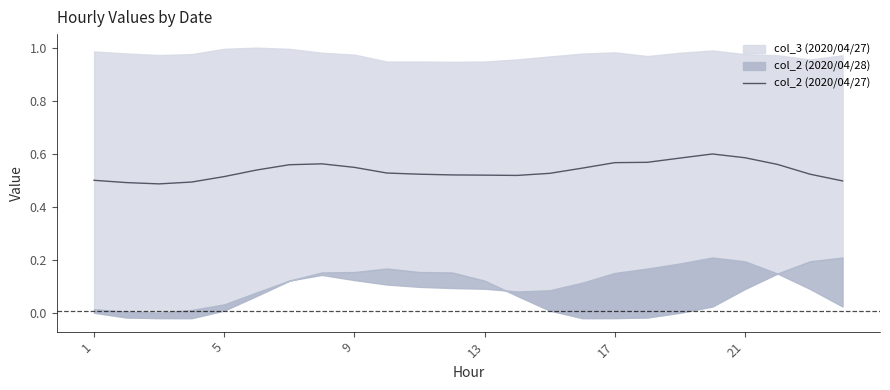

True or false: col_2 (2020/04/27) has a value of 0.3 at 17.

False